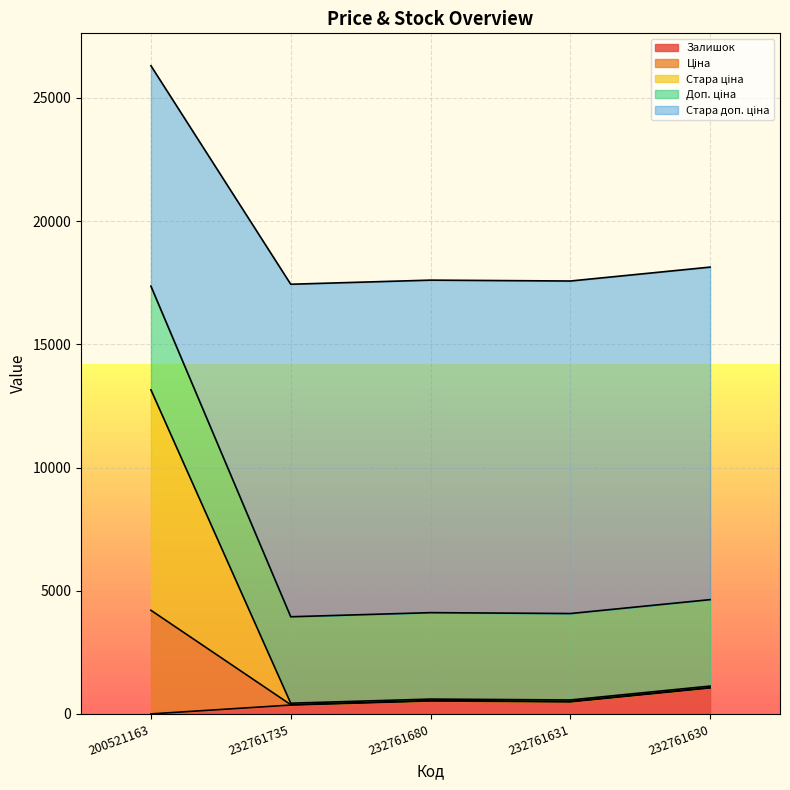

How many lines are shown in the chart?

5